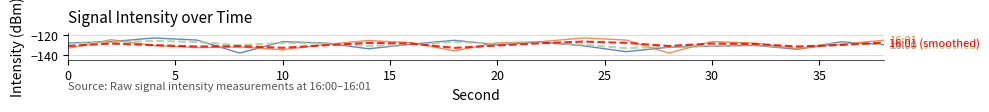

What is the minimum value shown in the chart?

-138.2